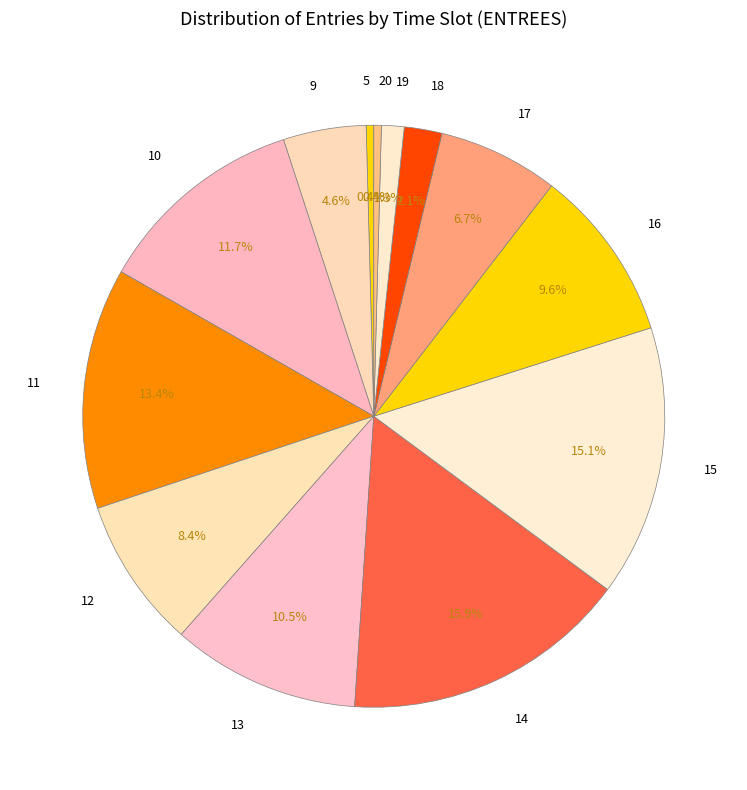

Is there any slice that represents more than half of the pie?

No